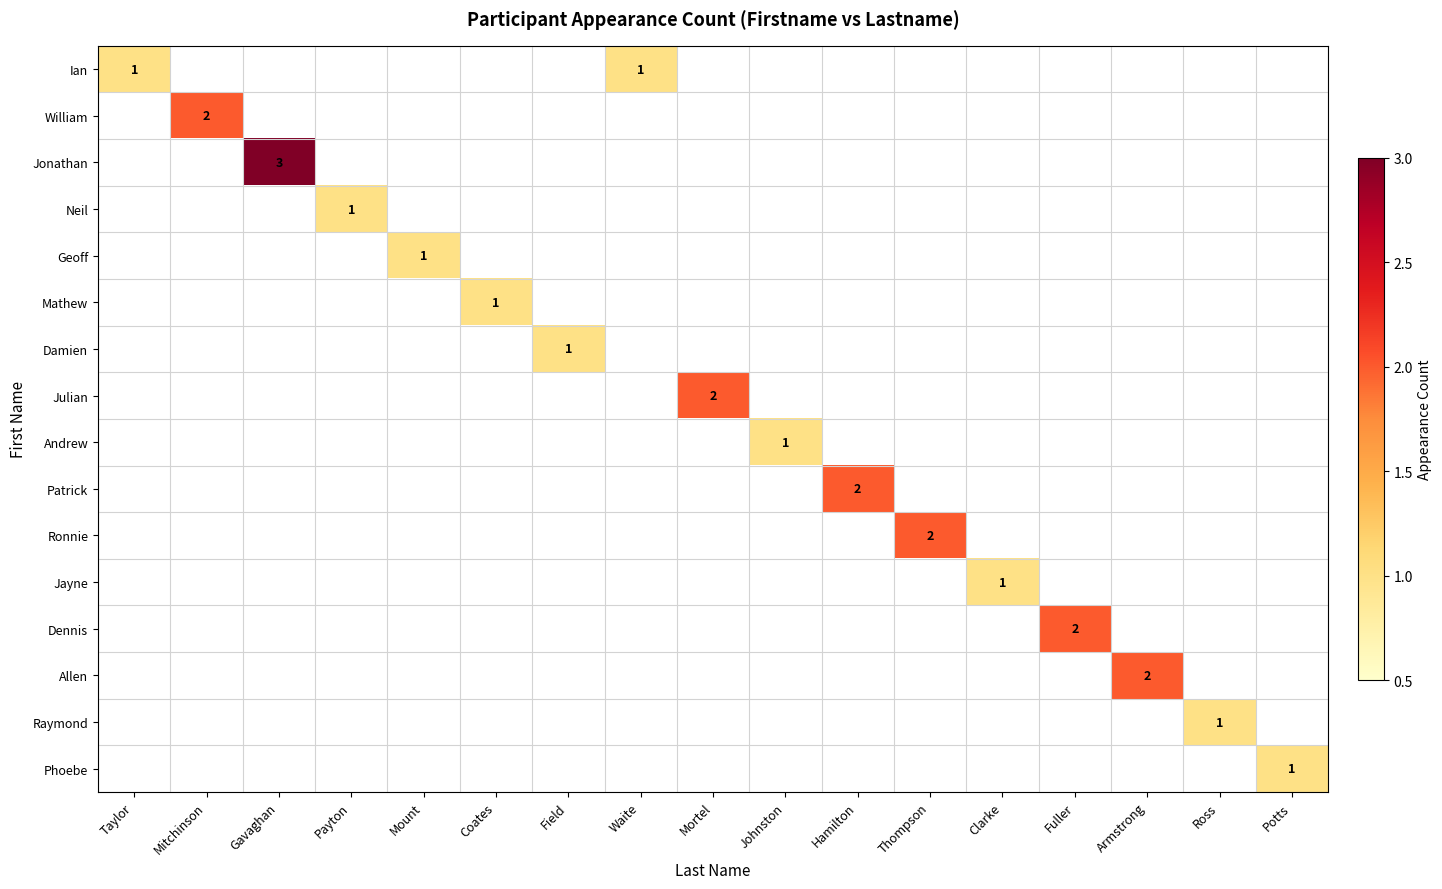

True or false: Allen has a value of 1 at Armstrong.

False